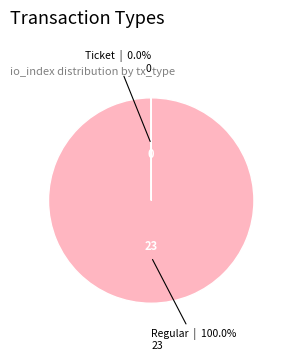

Which slice is the largest?

Regular